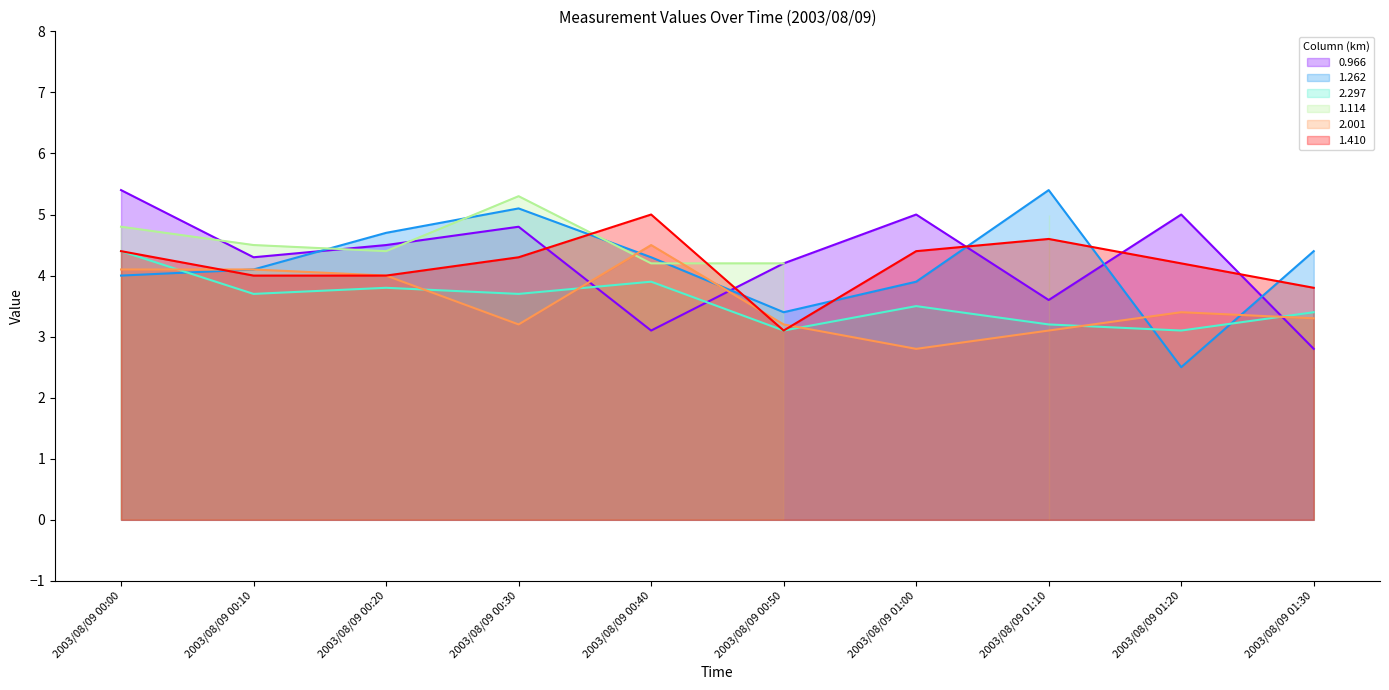

Does the chart display data point markers on the line(s)?

No